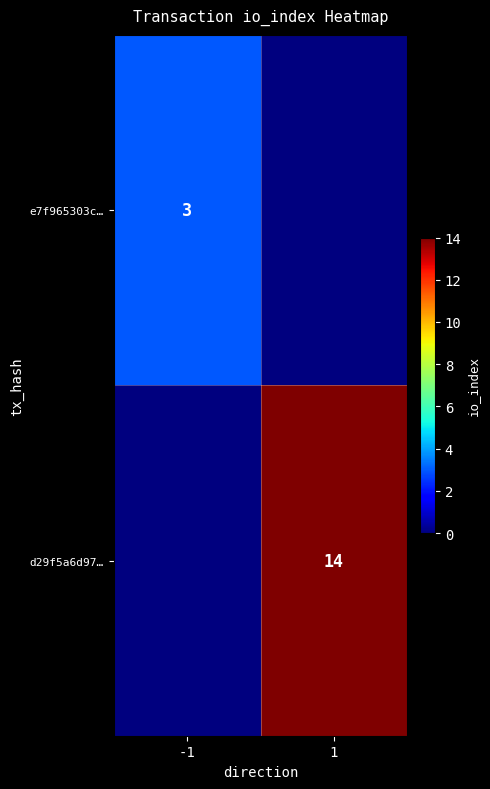

The e7f965303c… series shows 3 at -1. True or false?

True